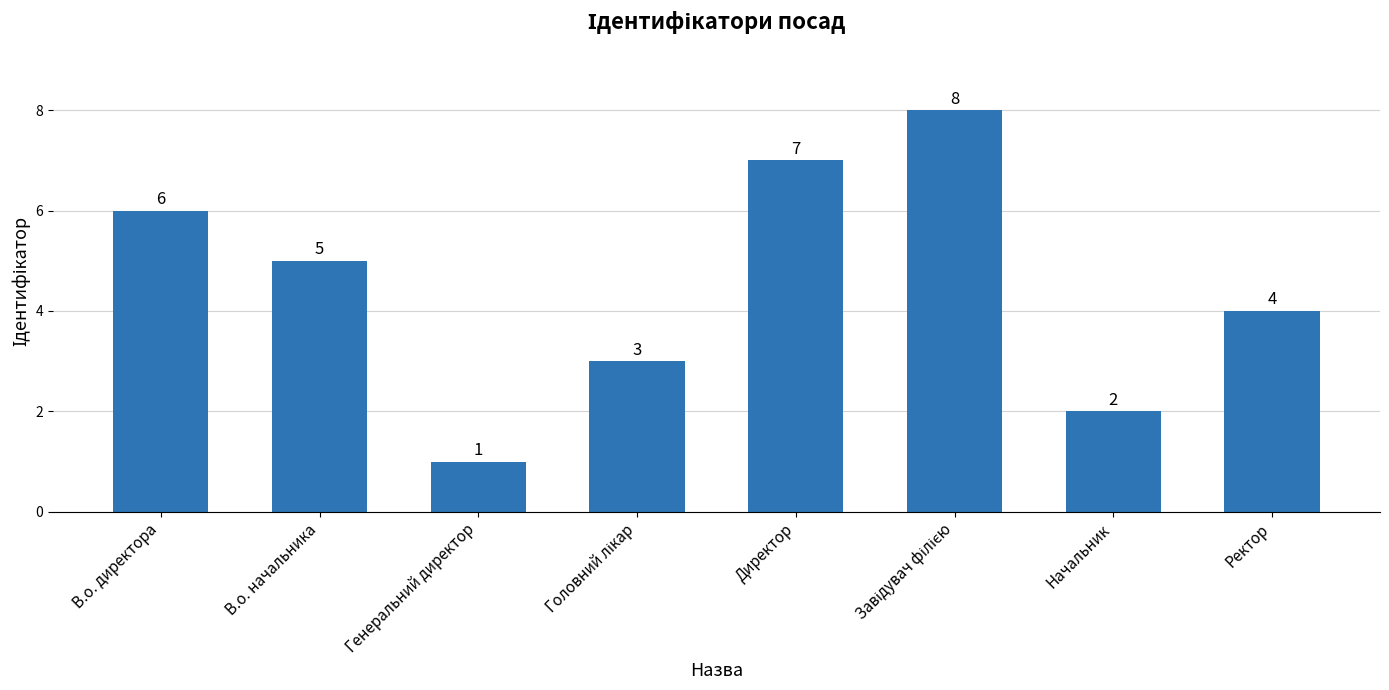

What is the sum of all values?

36